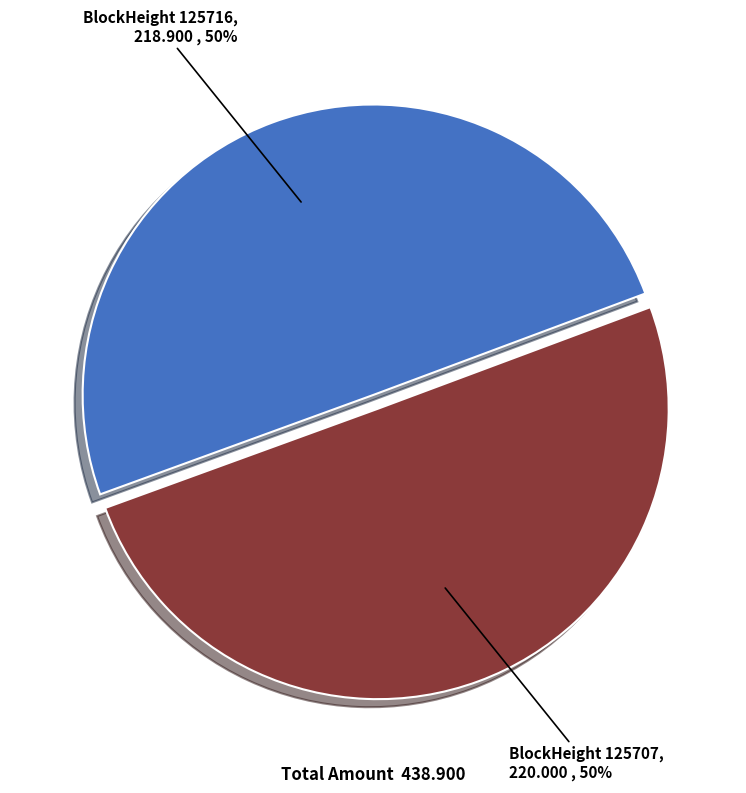

To the nearest percent, what is the average slice percentage?

50%